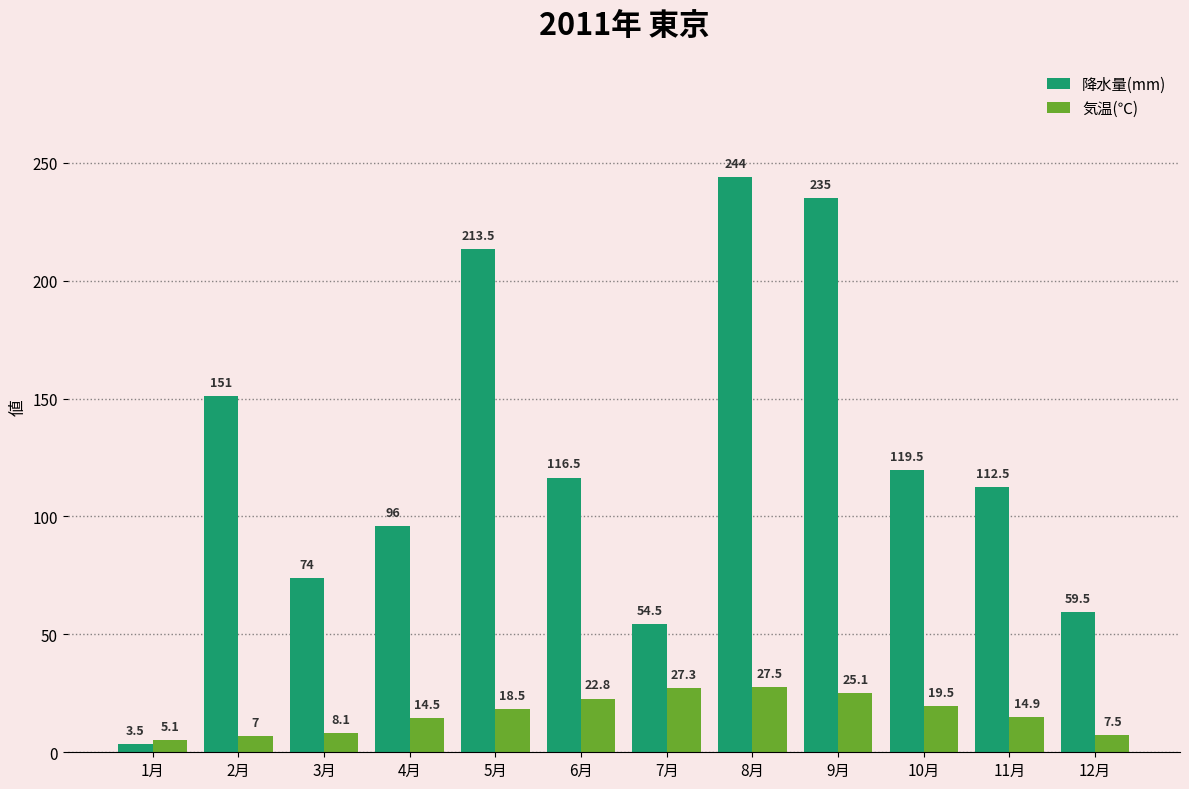

What is the label of the 5th bar from the right?

8月